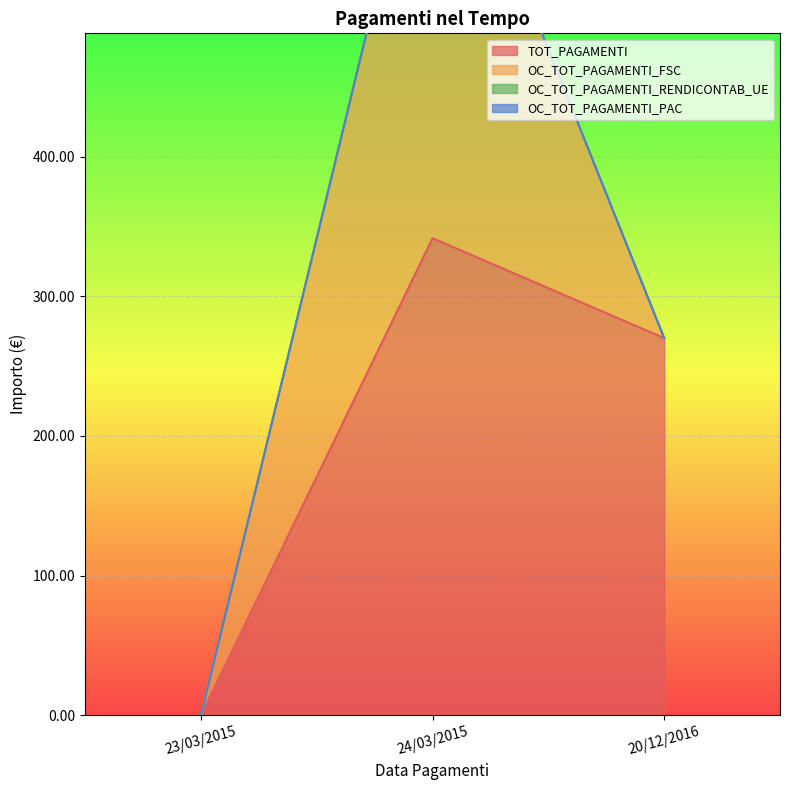

How many distinct data groups are displayed?

4